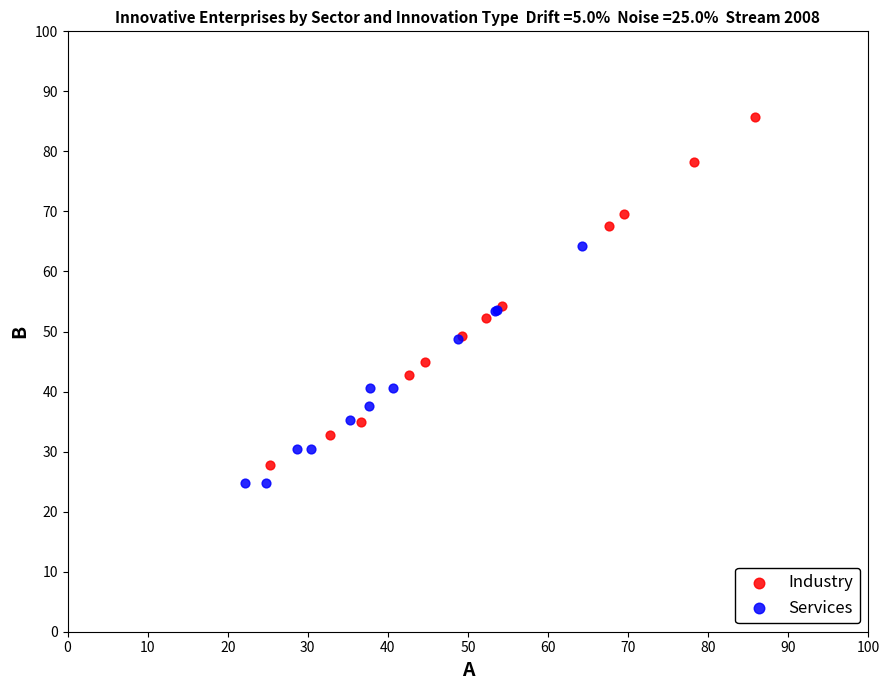

Which series reaches the minimum Y coordinate?

Services